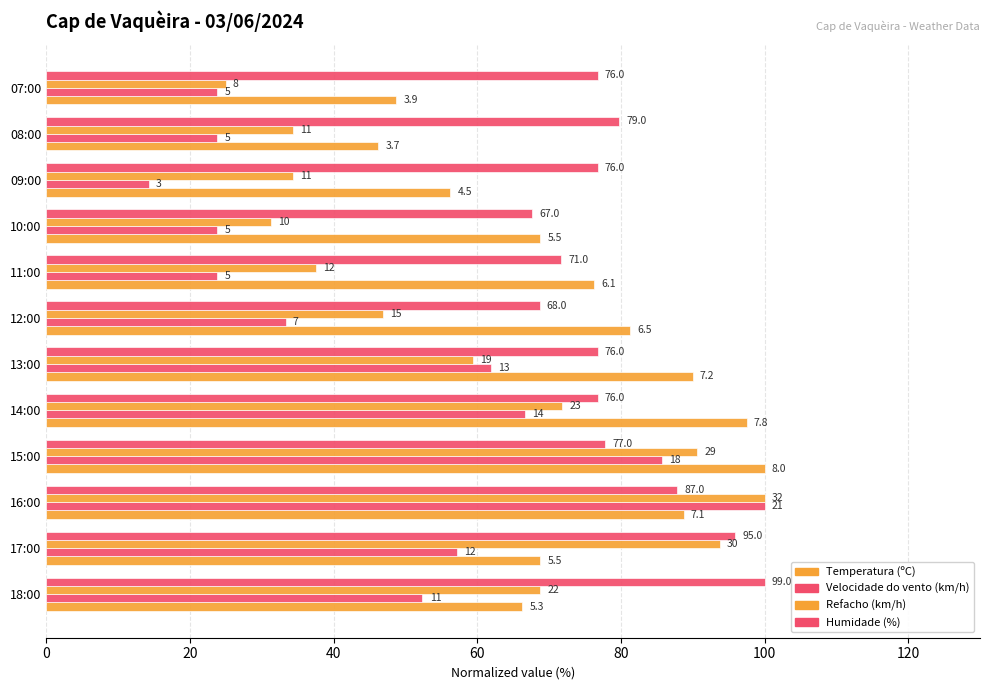

What is the smallest value displayed?

14.3